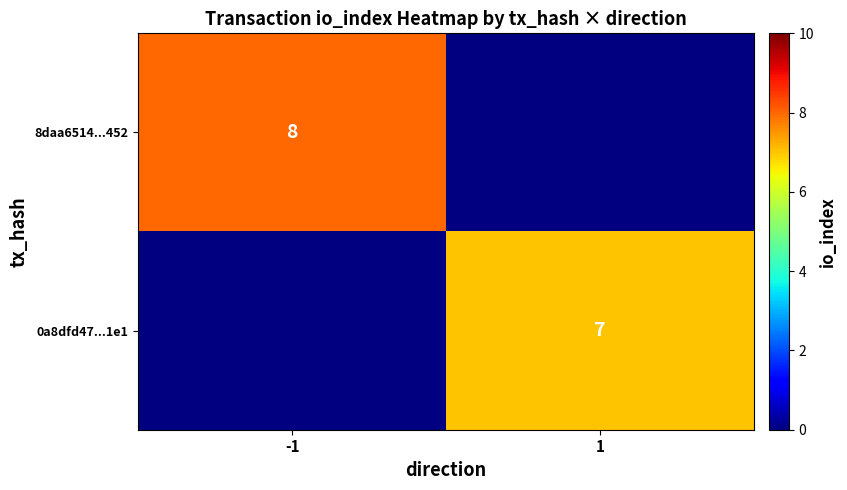

True or false: 8daa6514...452 has a value of 12 at -1.

False